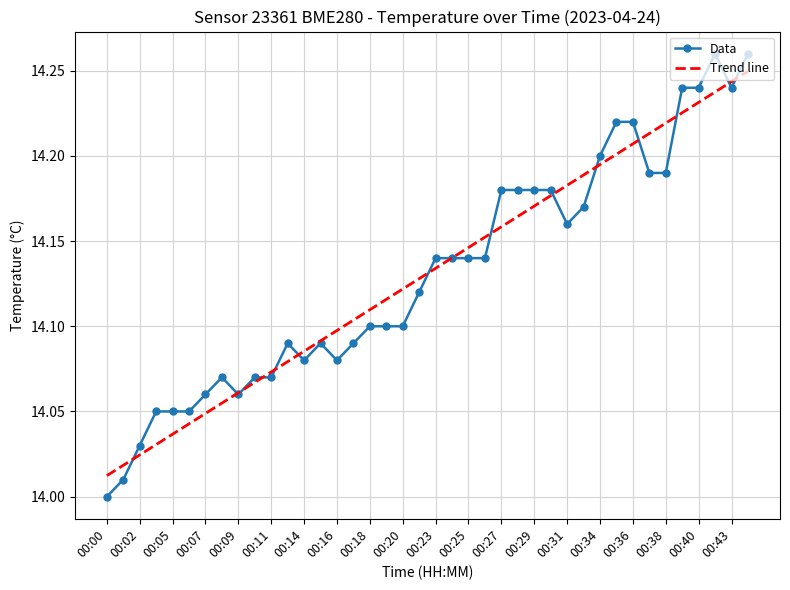

Which series has the largest range (max minus min)?

Data